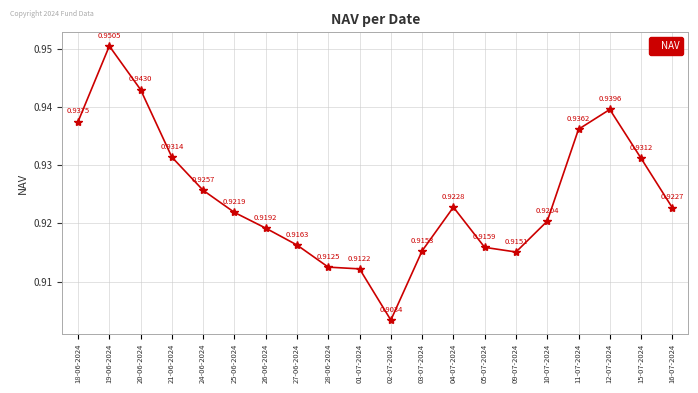

True or false: there are more than 2 points higher than both neighbors.

True